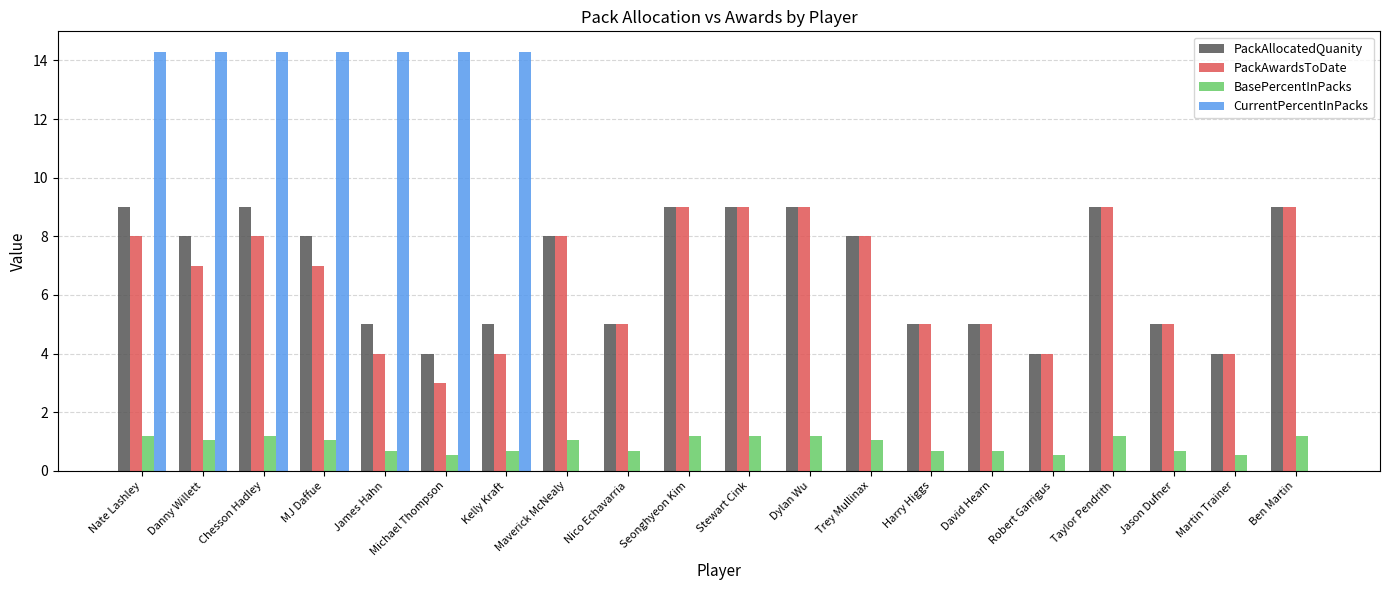

The PackAllocatedQuanity series shows 6.5 at Robert Garrigus. True or false?

False